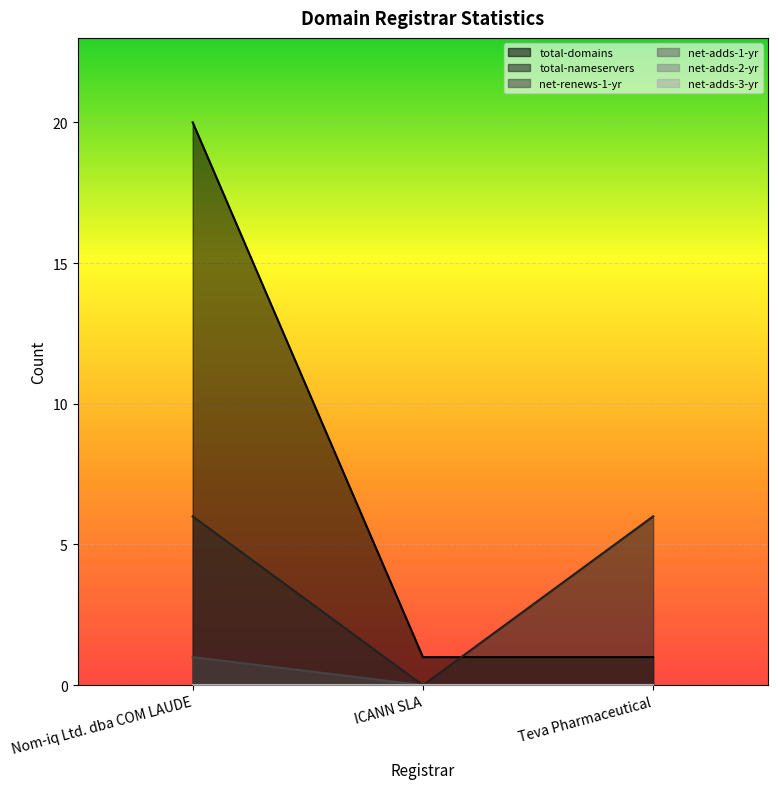

Which series has the widest spread of values?

total-domains